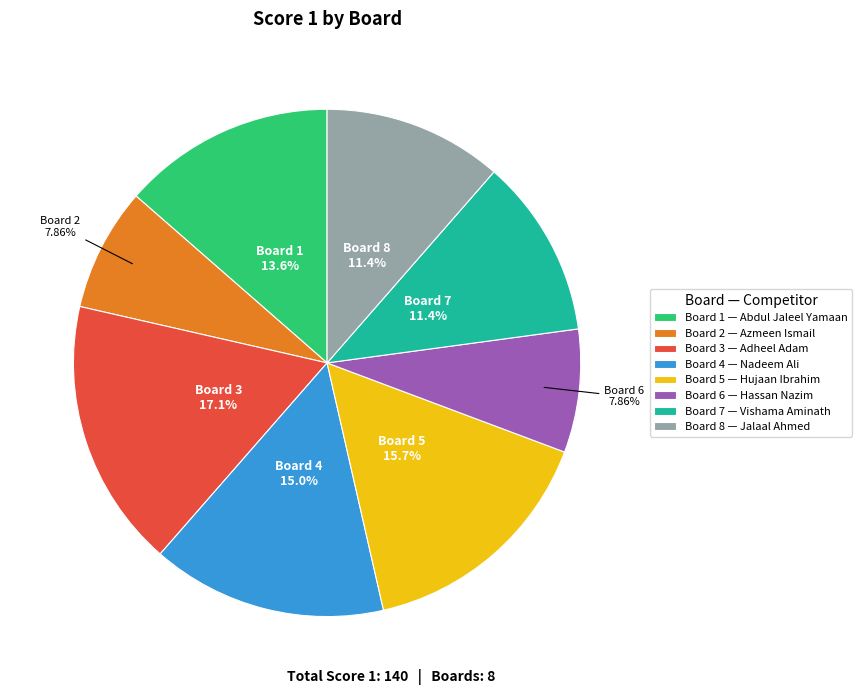

How many slices are in this pie chart?

8